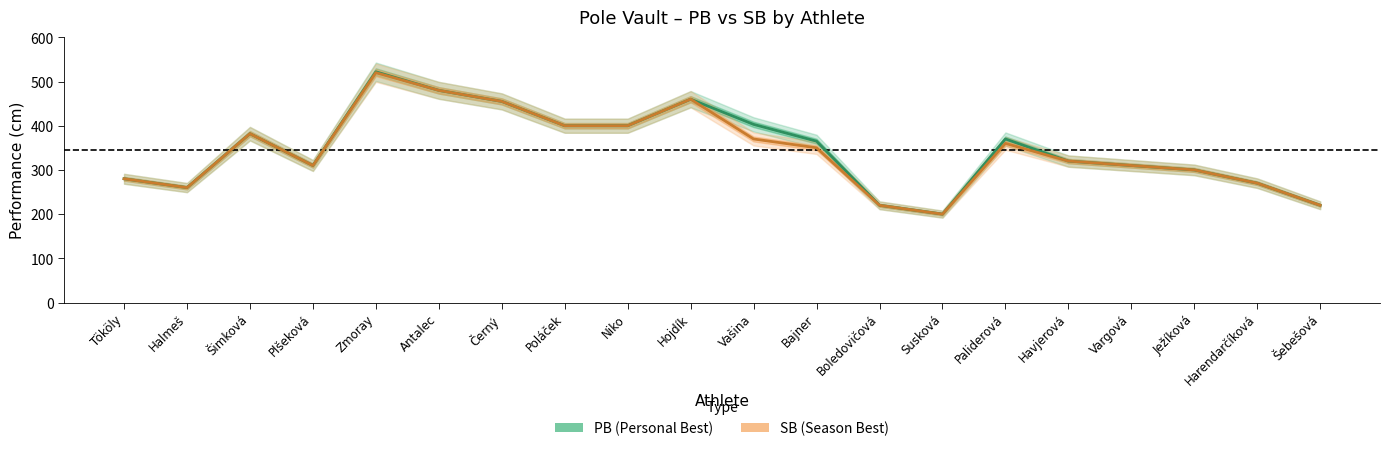

True or false: PB (Personal Best) and SB (Season Best) cross at least once.

False